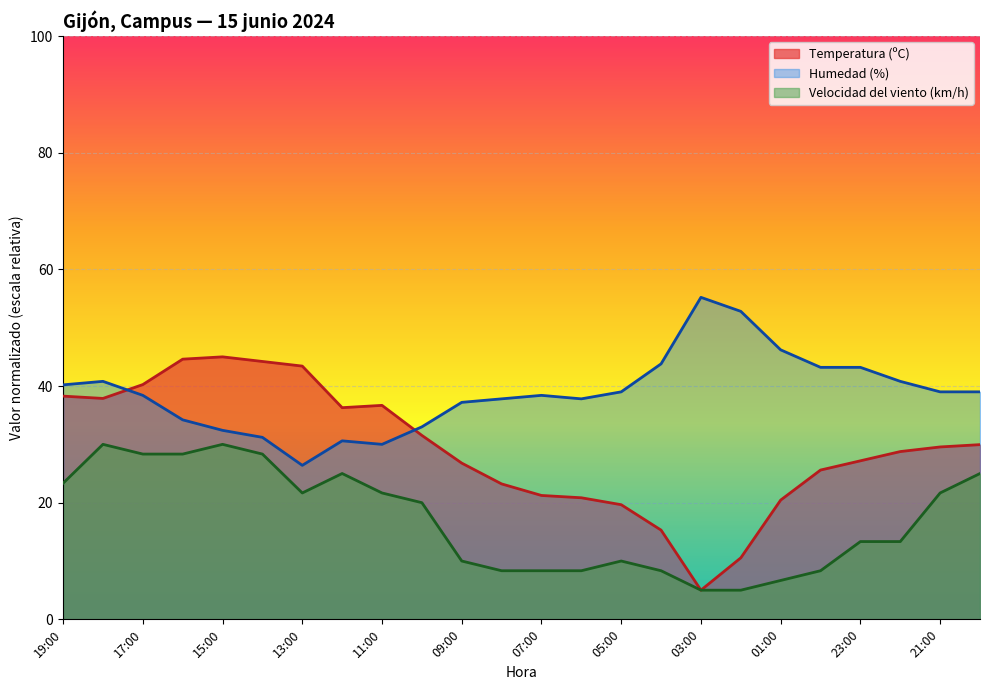

What is the difference between the highest and lowest values at 05:00?

29.0